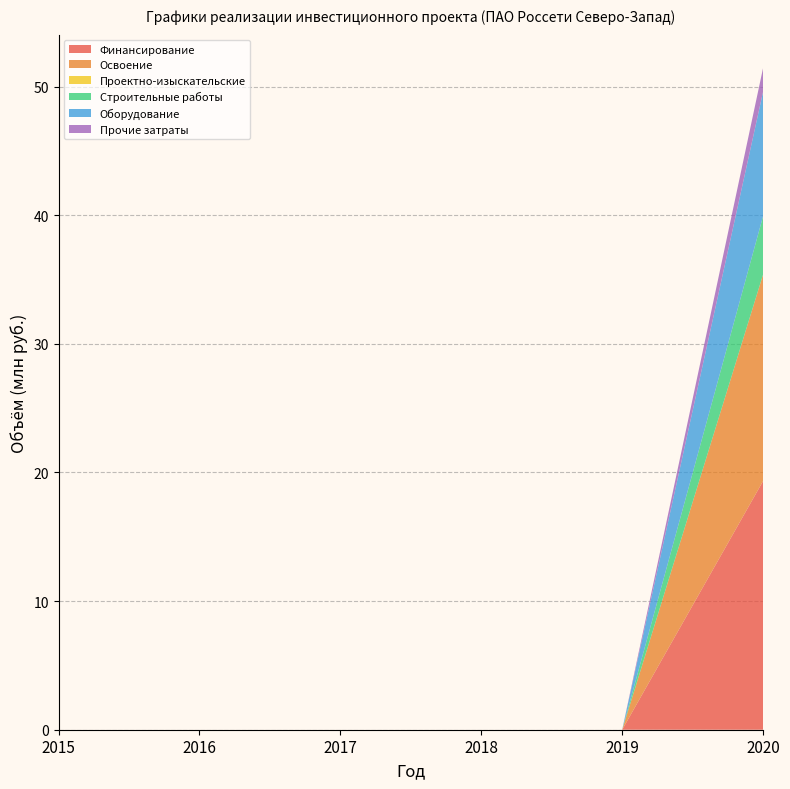

Reading left to right, transcribe all the data shown in this chart.

Финансирование: 0.0	0.0	0.0	0.0	0.0	19.3
Освоение: 0.0	0.0	0.0	0.0	0.0	16.1
Проектно-изыскательские: 0.0	0.0	0.0	0.0	0.0	0.0
Строительные работы: 0.0	0.0	0.0	0.0	0.0	4.5
Оборудование: 0.0	0.0	0.0	0.0	0.0	9.7
Прочие затраты: 0.0	0.0	0.0	0.0	0.0	1.8